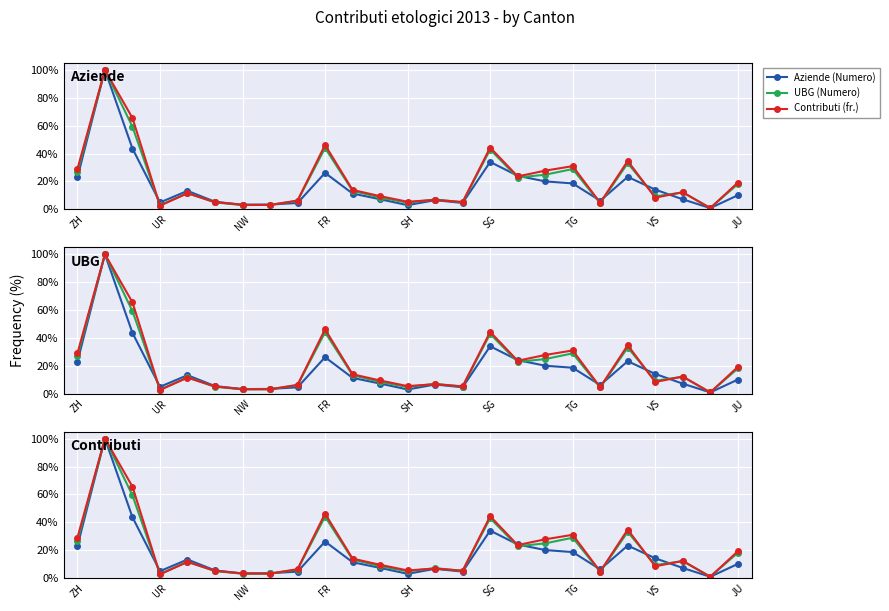

What value does the Contributi (fr.) series have at 22?

12.3